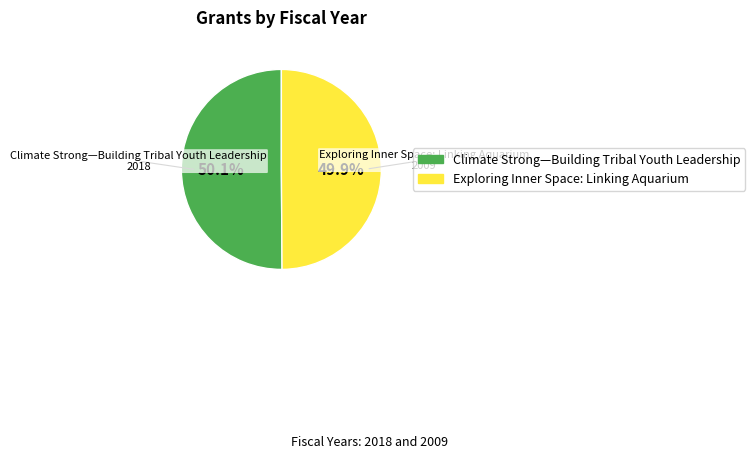

To the nearest percent, what percentage of the pie is Climate Strong—Building Tribal Youth Leadership?

50%